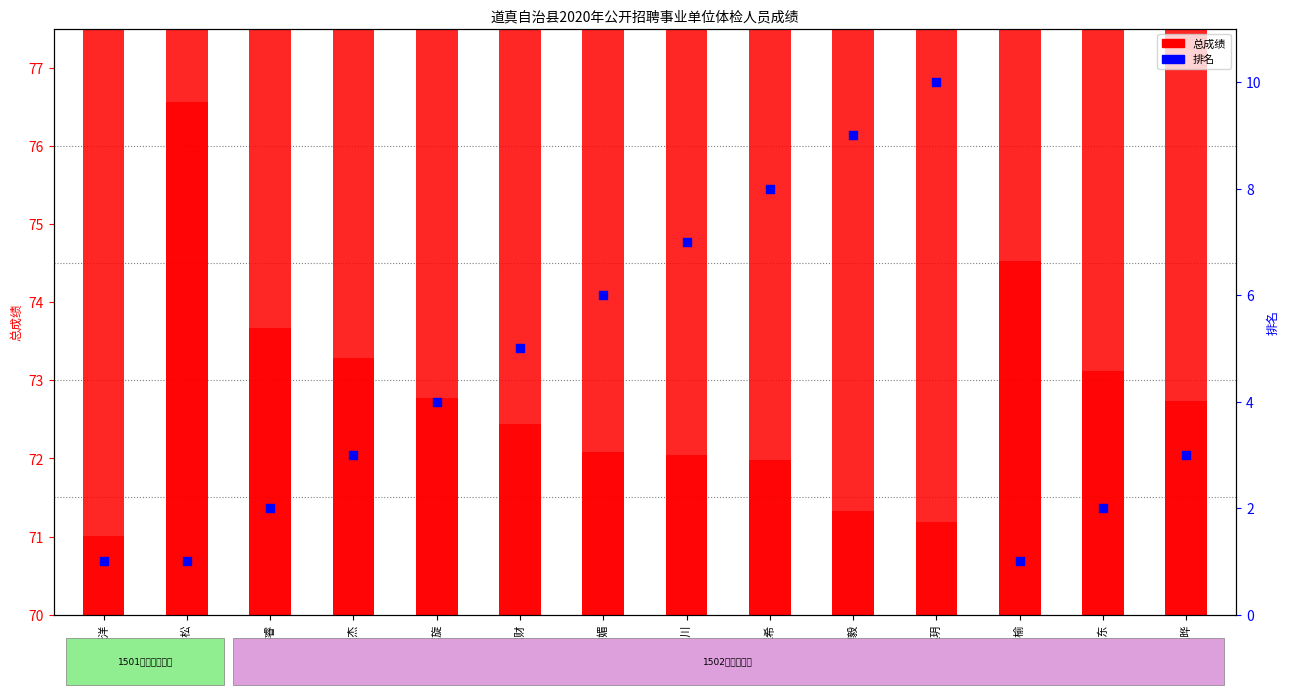

What are all the series names shown in the legend?

总成绩, 排名